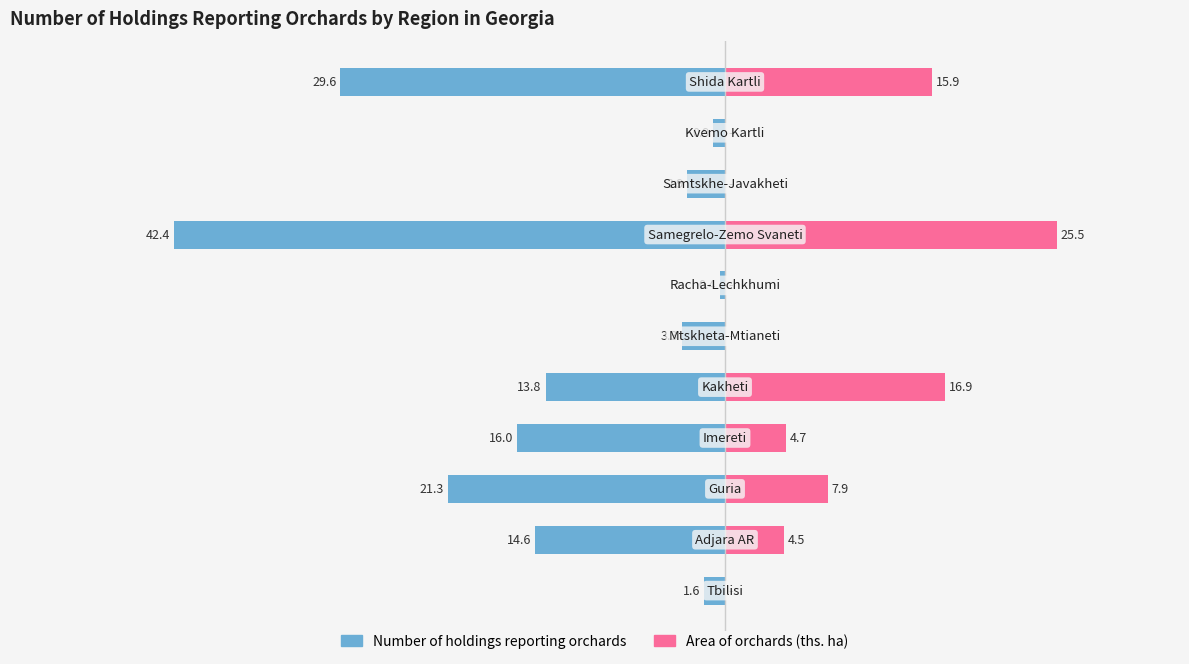

What is the difference between the highest and lowest values at 40?

45.5